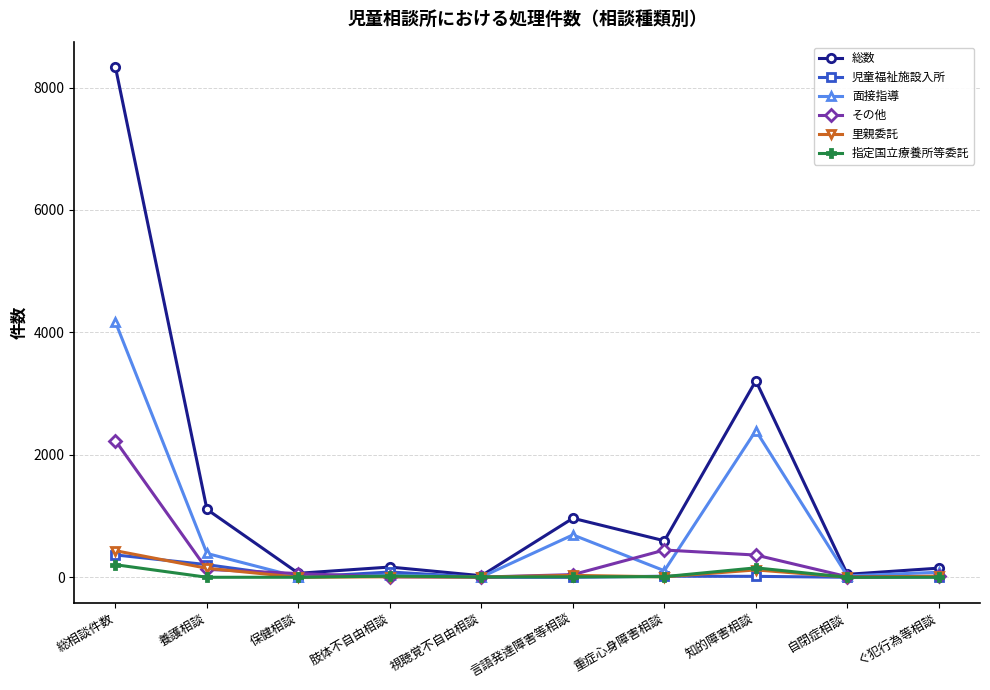

Is the value of 総数 at 知的障害相談 greater than the value of 面接指導 at 養護相談?

Yes